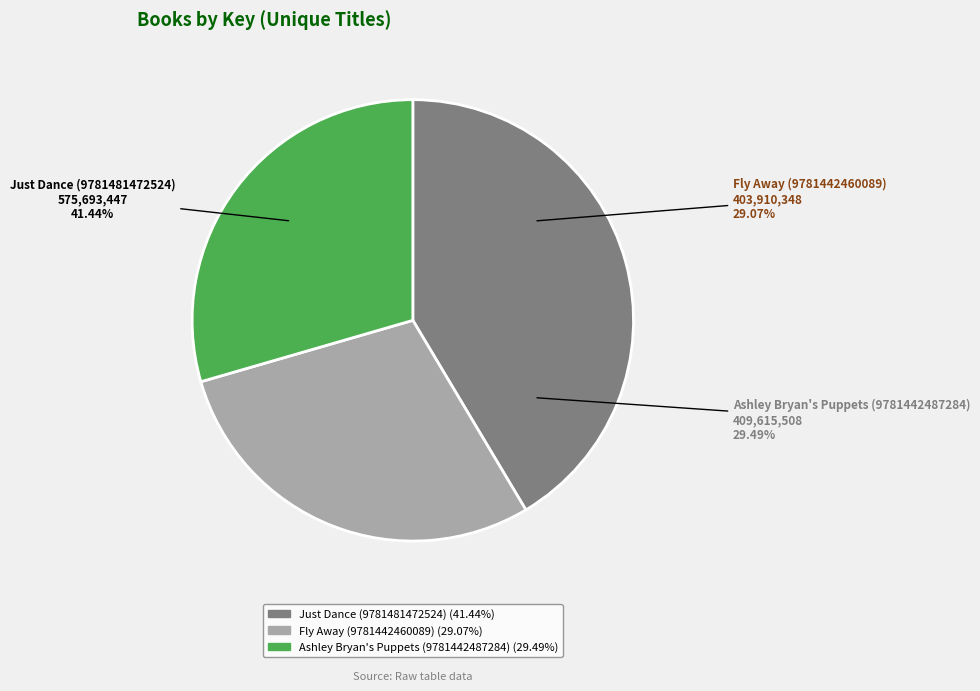

To the nearest percent, what is the difference between the largest and smallest slice percentages?

12%